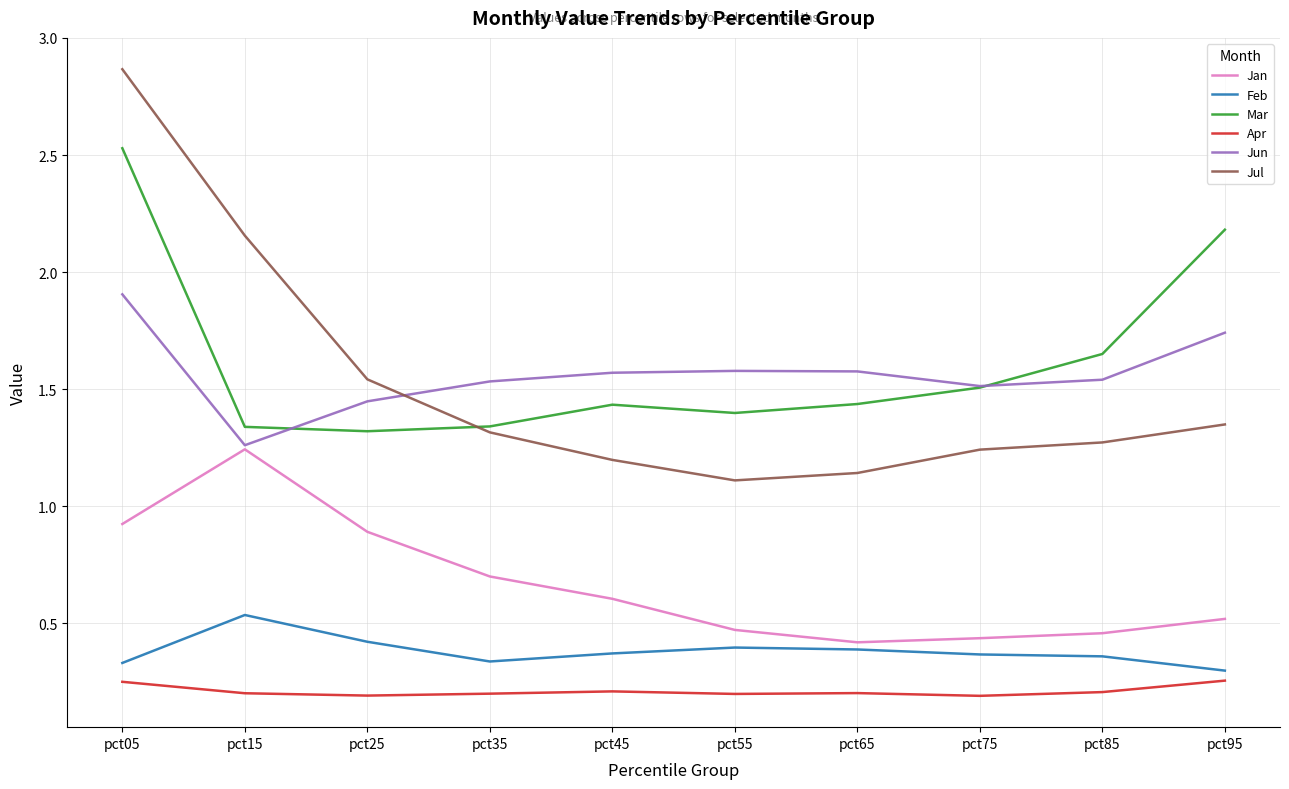

Which series has the widest spread of values?

Jul